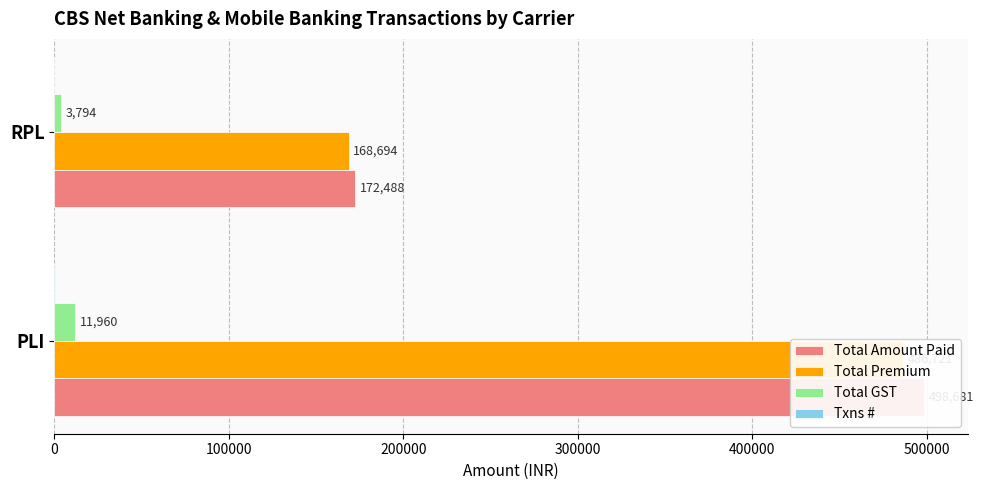

What is the sum of the Txns # values at PLI and RPL?

204